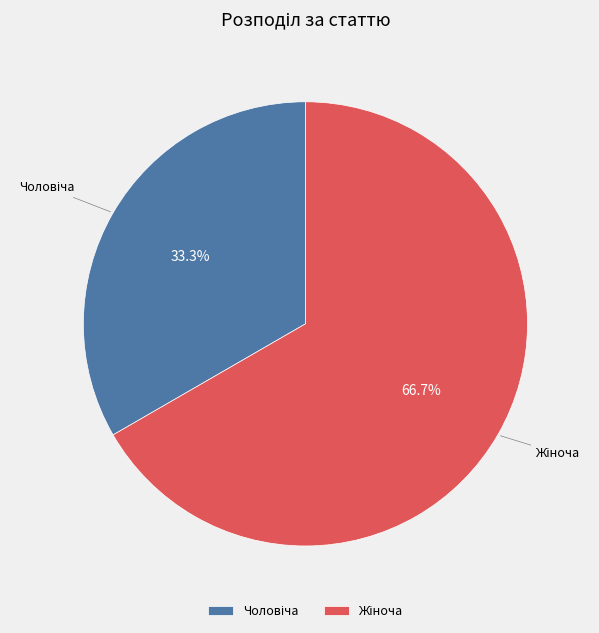

How many segments does this pie chart have?

2